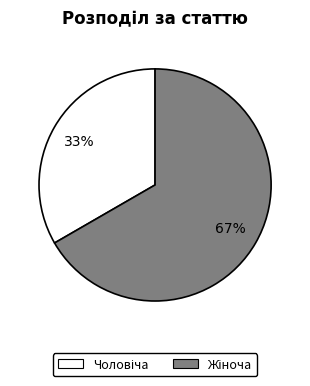

To the nearest percent, what is the average slice percentage?

50%